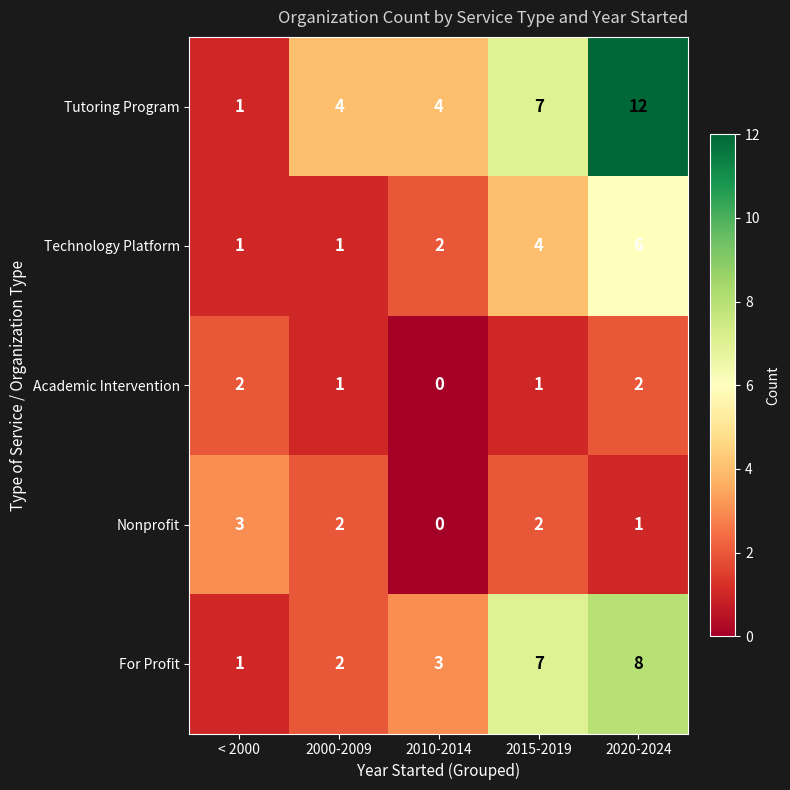

At which label is For Profit closest to 4?

2010-2014